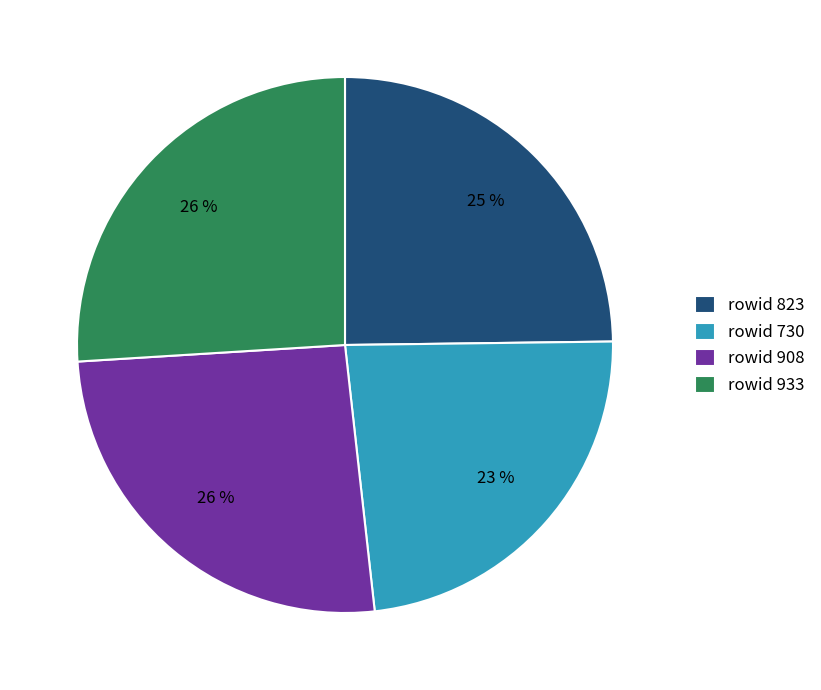

How many slices are in this pie chart?

4